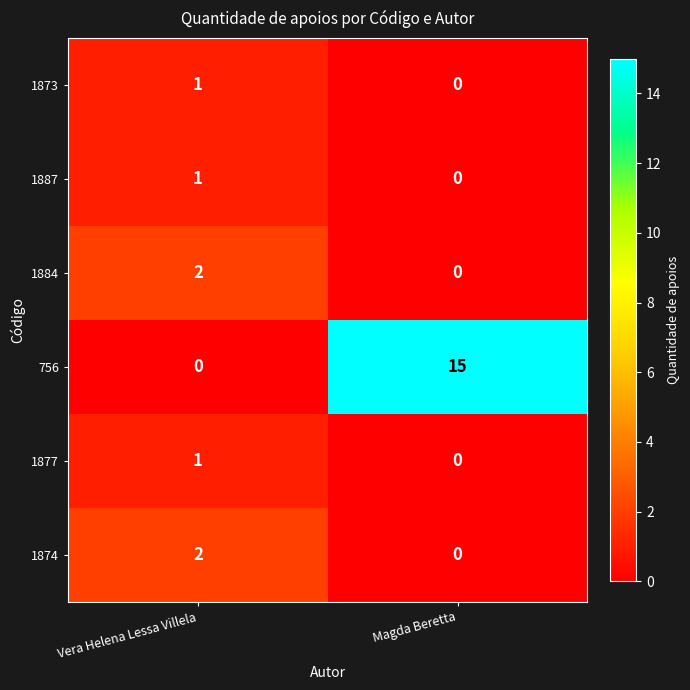

Which series has the largest total across all categories?

756